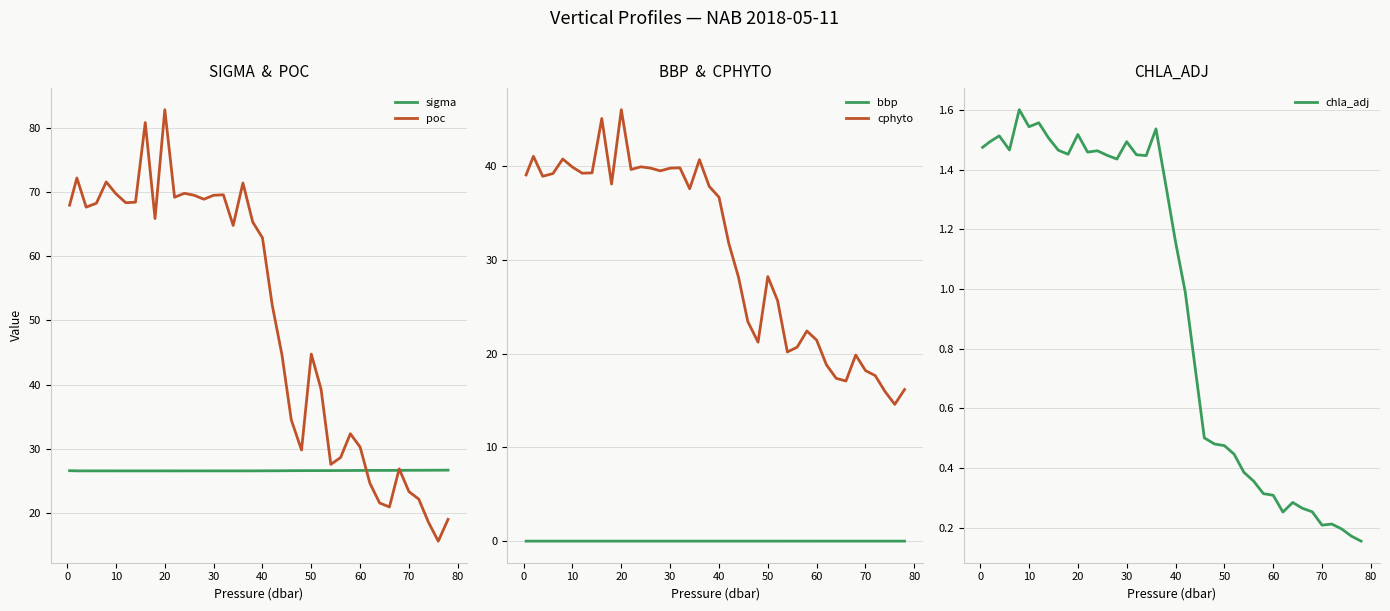

At how many categories does at least one series exceed 56?

21